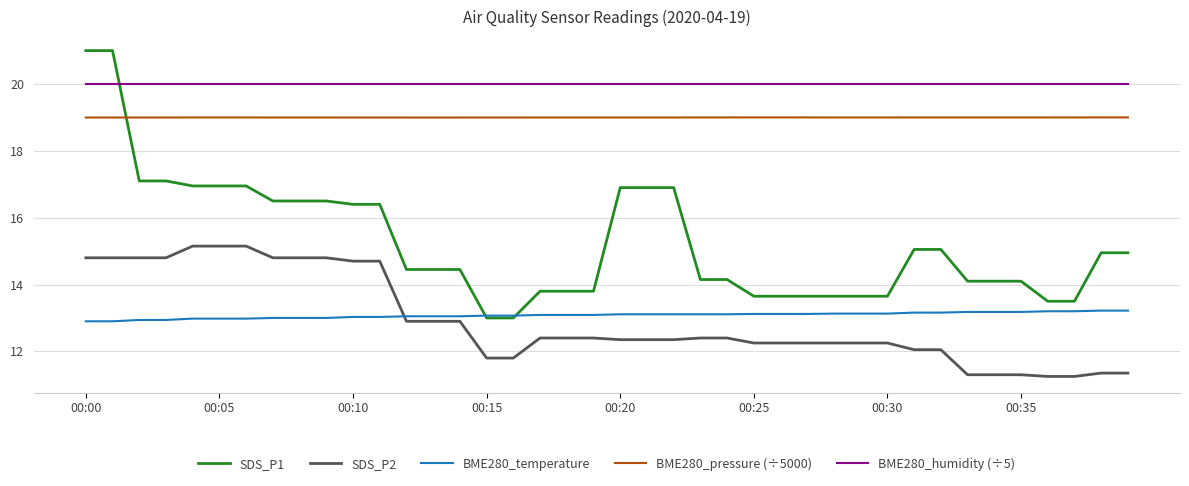

Which series has the largest total across all categories?

BME280_humidity (÷5)